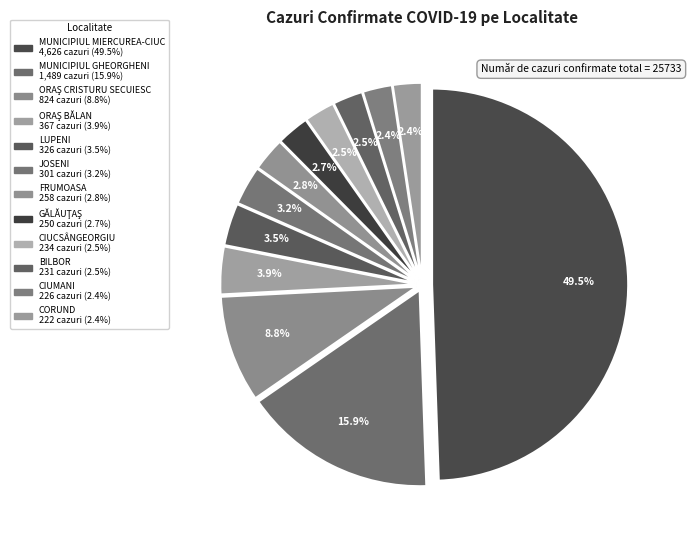

How many segments does this pie chart have?

12